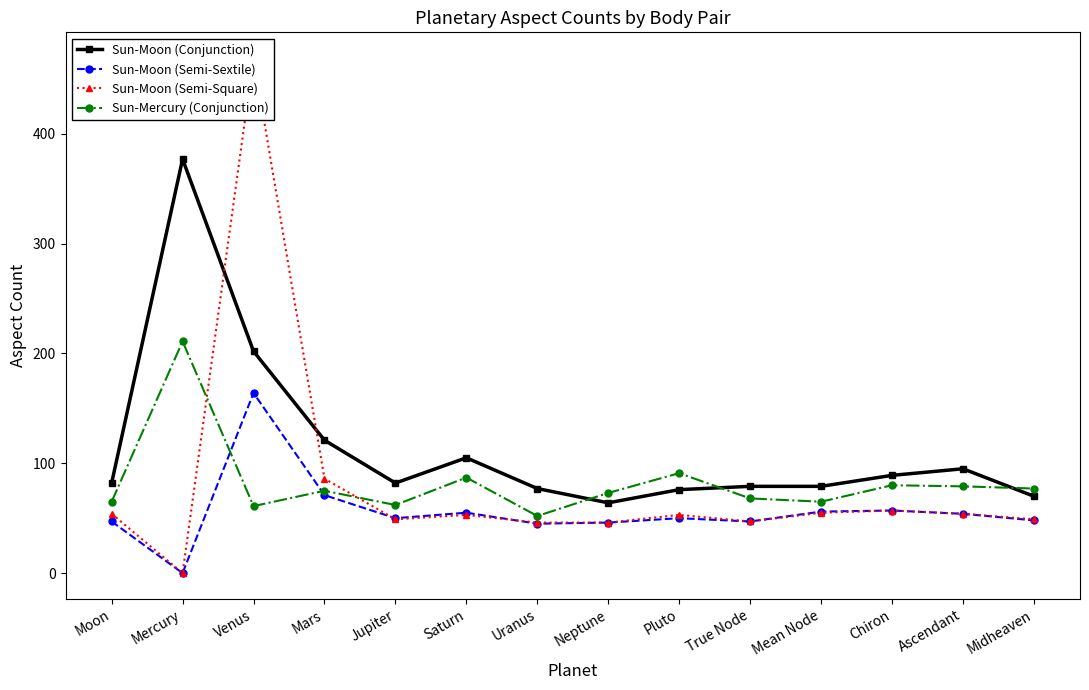

Reading left to right, what are all the values shown in this chart?

Sun-Moon (Conjunction): Moon=82	Mercury=377	Venus=202	Mars=121	Jupiter=82	Saturn=105	Uranus=77	Neptune=64	Pluto=76	True Node=79	Mean Node=79	Chiron=89	Ascendant=95	Midheaven=70
Sun-Moon (Semi-Sextile): Moon=47	Mercury=0	Venus=164	Mars=71	Jupiter=50	Saturn=55	Uranus=45	Neptune=46	Pluto=50	True Node=47	Mean Node=56	Chiron=57	Ascendant=54	Midheaven=48
Sun-Moon (Semi-Square): Moon=54	Mercury=0	Venus=469	Mars=86	Jupiter=49	Saturn=53	Uranus=46	Neptune=46	Pluto=53	True Node=47	Mean Node=55	Chiron=57	Ascendant=54	Midheaven=49
Sun-Mercury (Conjunction): Moon=65	Mercury=211	Venus=61	Mars=75	Jupiter=62	Saturn=87	Uranus=52	Neptune=73	Pluto=91	True Node=68	Mean Node=65	Chiron=80	Ascendant=79	Midheaven=77